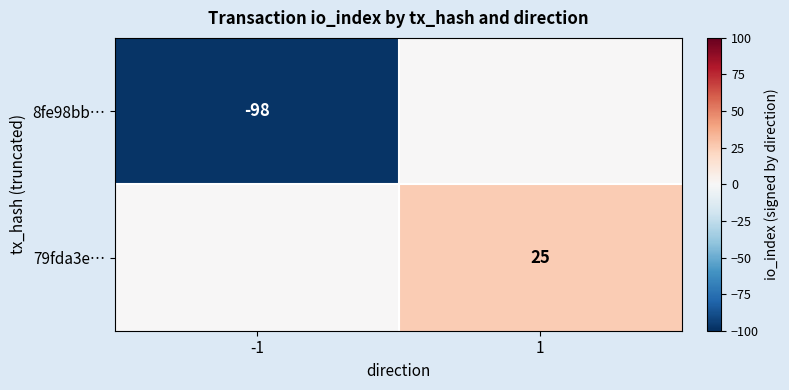

The value of 8fe98bb… at -1 is -98. True or false?

True